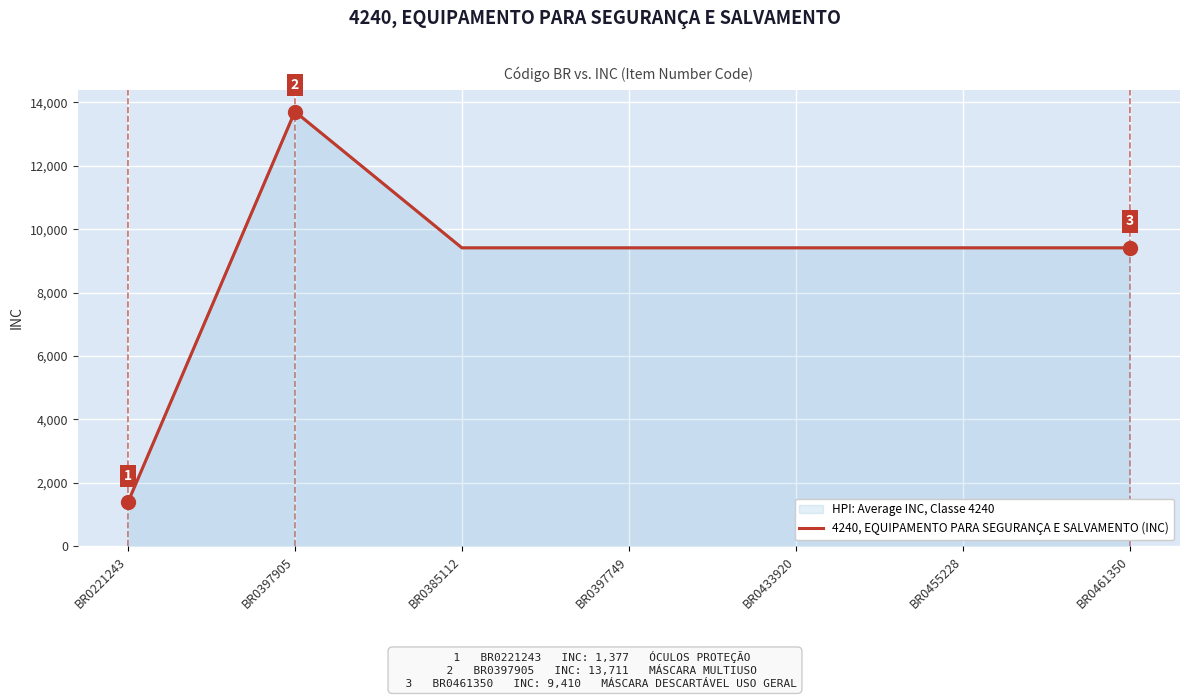

List the labels in order of value, largest first.

BR0397905, BR0385112, BR0397749, BR0433920, BR0455228, BR0461350, BR0221243